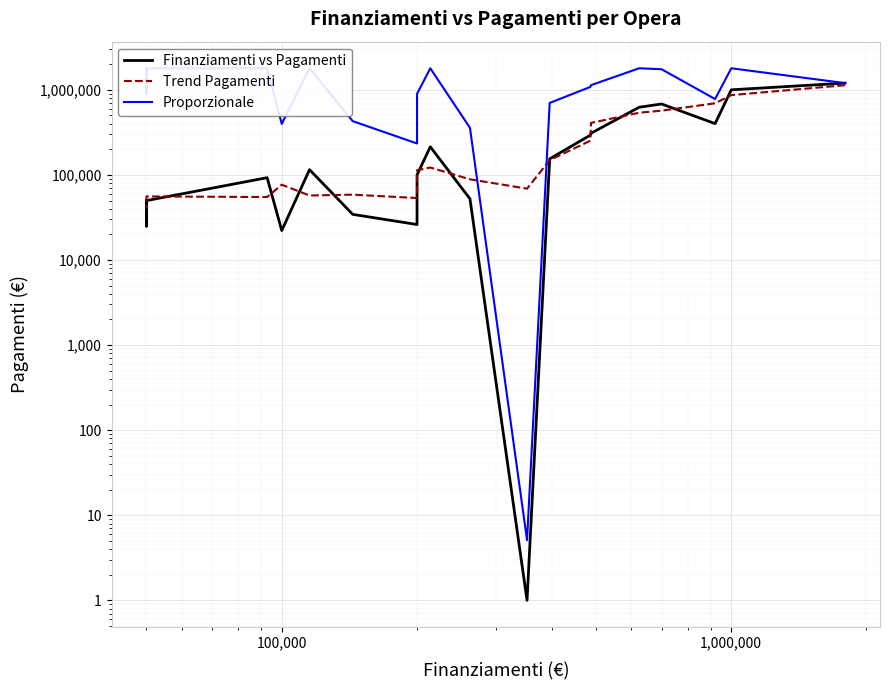

The value of Trend Pagamenti at 100,000 is 22008.5. True or false?

False